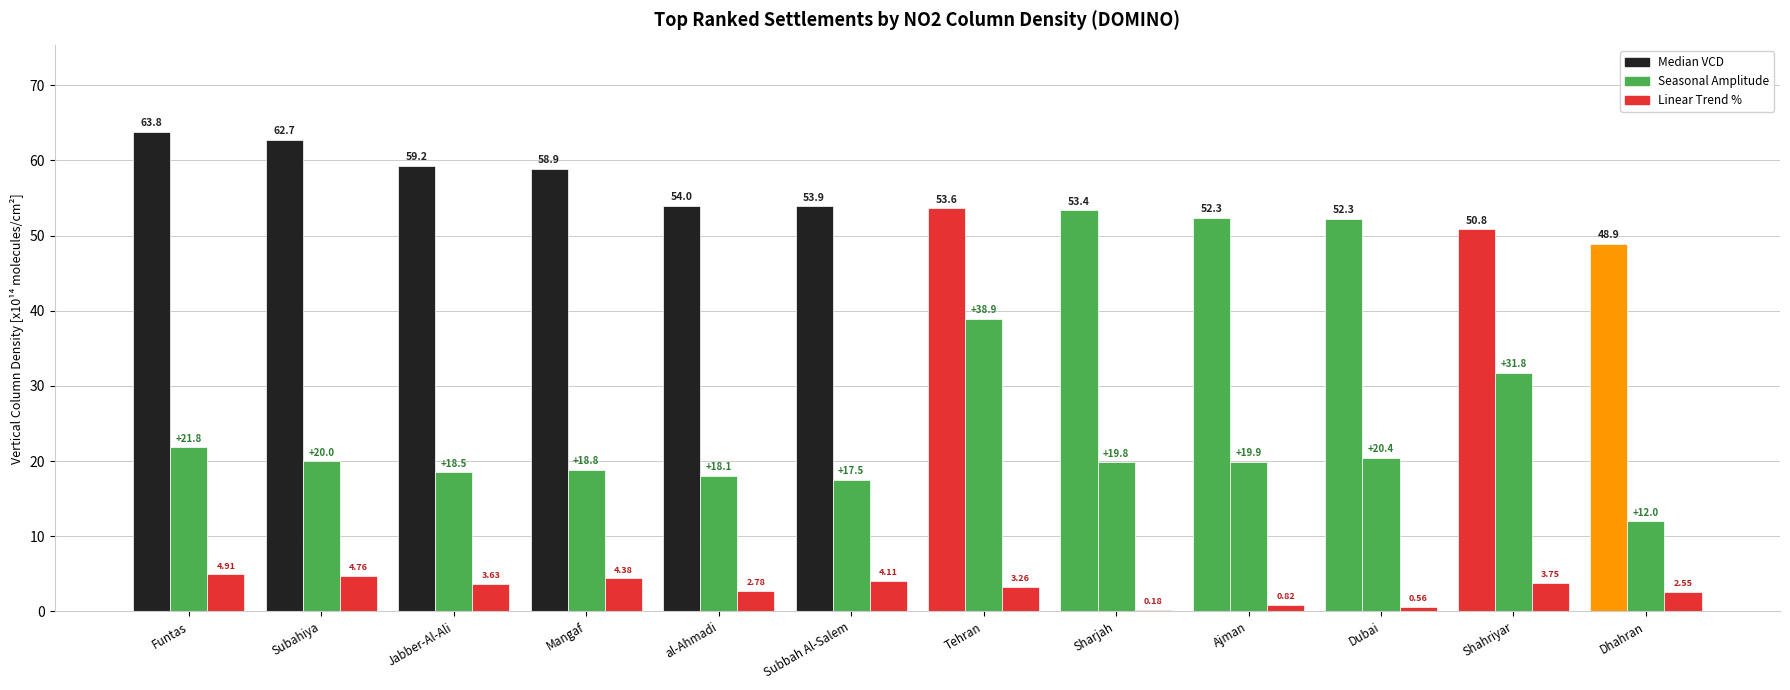

The value of Linear Trend % at al-Ahmadi is 2.8. True or false?

True